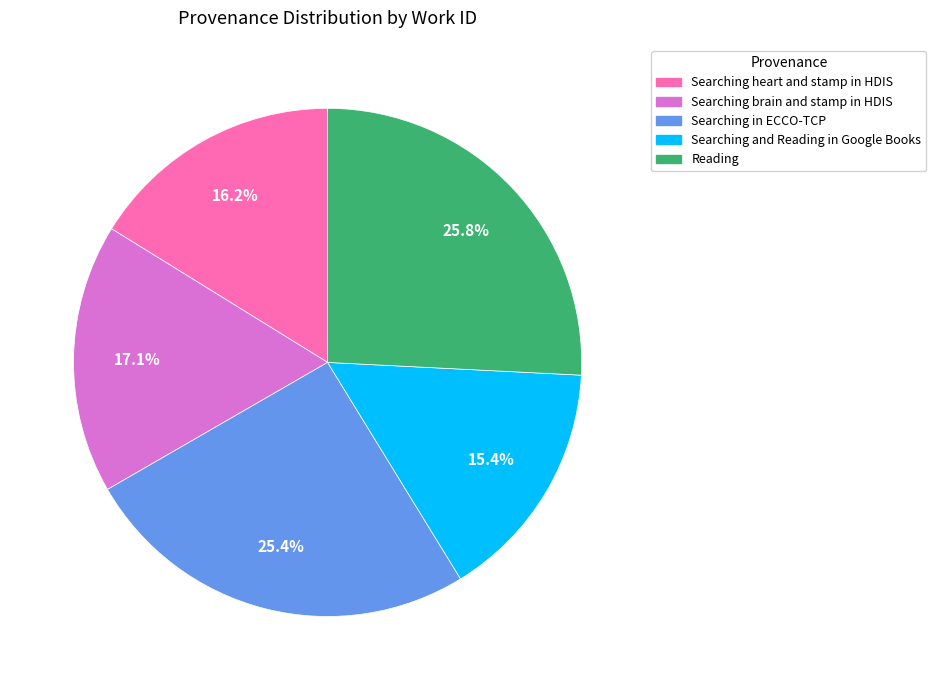

Is the sum of Searching in ECCO-TCP and Searching and Reading in Google Books greater than half?

No